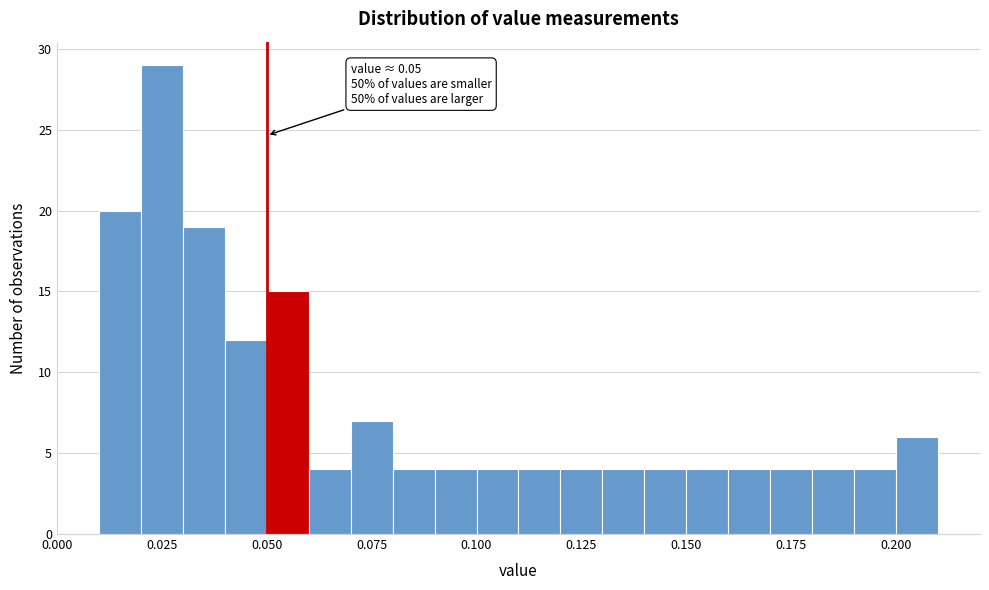

Around what value on the x-axis is the tallest bar? Give the approximate position of its centre, as read against the axis.

0.025